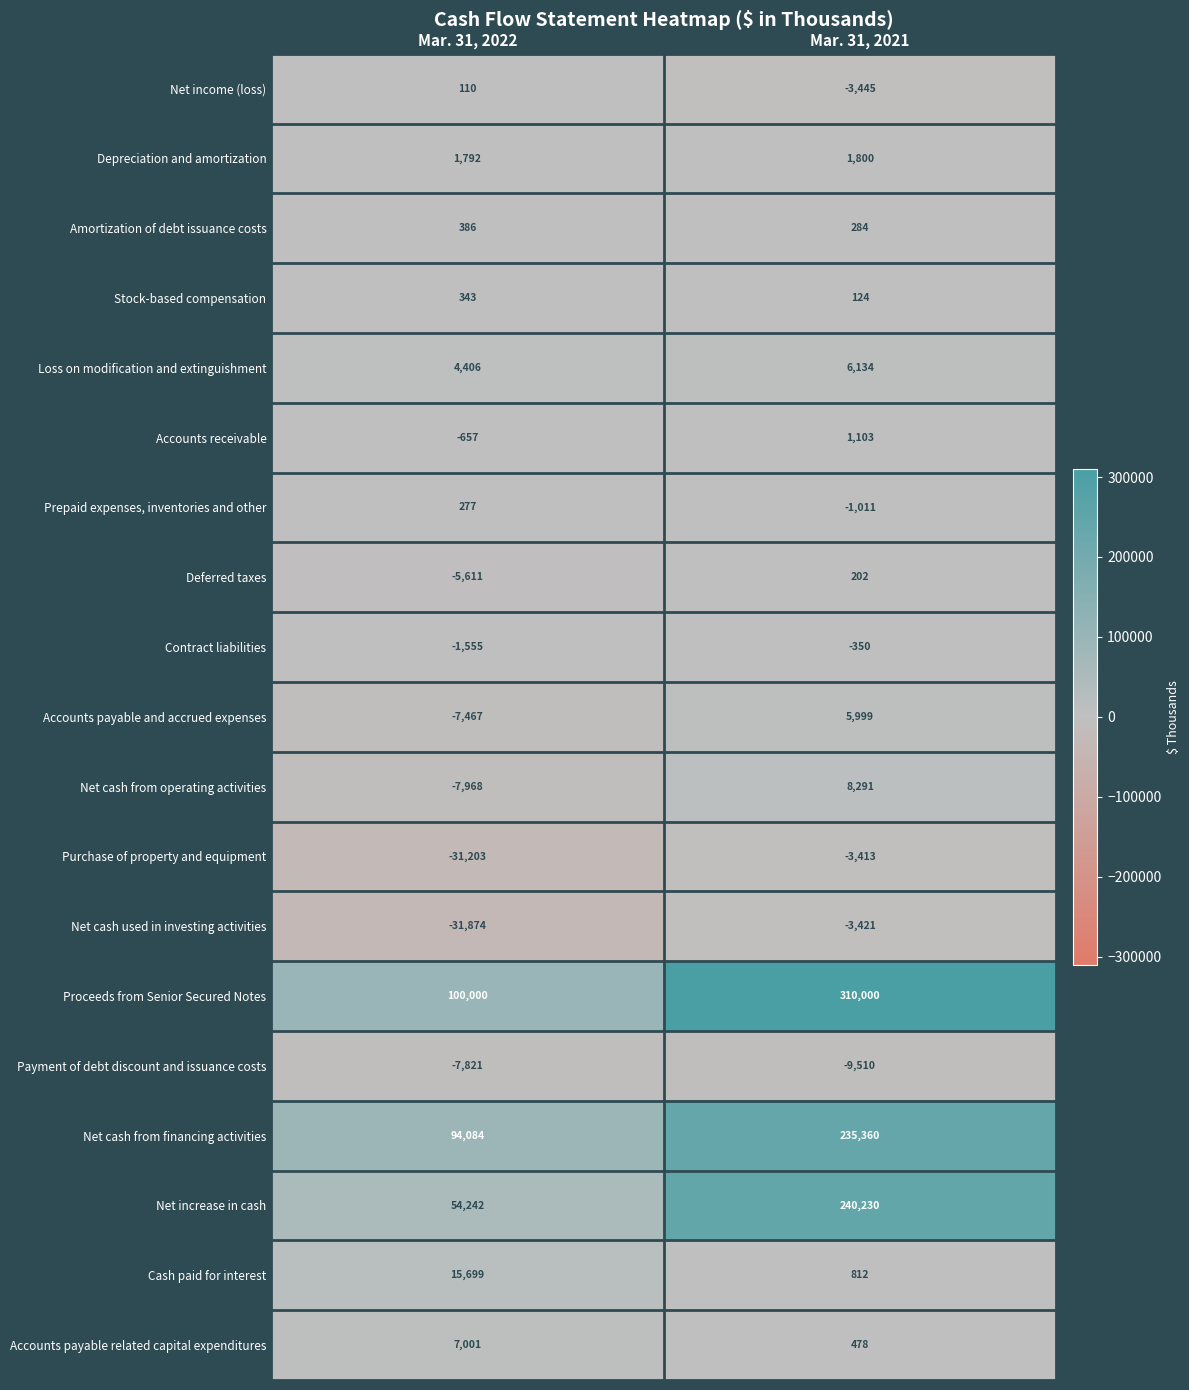

Rank the series at Mar. 31, 2021 from lowest to highest value.

Payment of debt discount and issuance costs, Net income (loss), Net cash used in investing activities, Purchase of property and equipment, Prepaid expenses, inventories and other, Contract liabilities, Stock-based compensation, Deferred taxes, Amortization of debt issuance costs, Accounts payable related capital expenditures, Cash paid for interest, Accounts receivable, Depreciation and amortization, Accounts payable and accrued expenses, Loss on modification and extinguishment, Net cash from operating activities, Net cash from financing activities, Net increase in cash, Proceeds from Senior Secured Notes